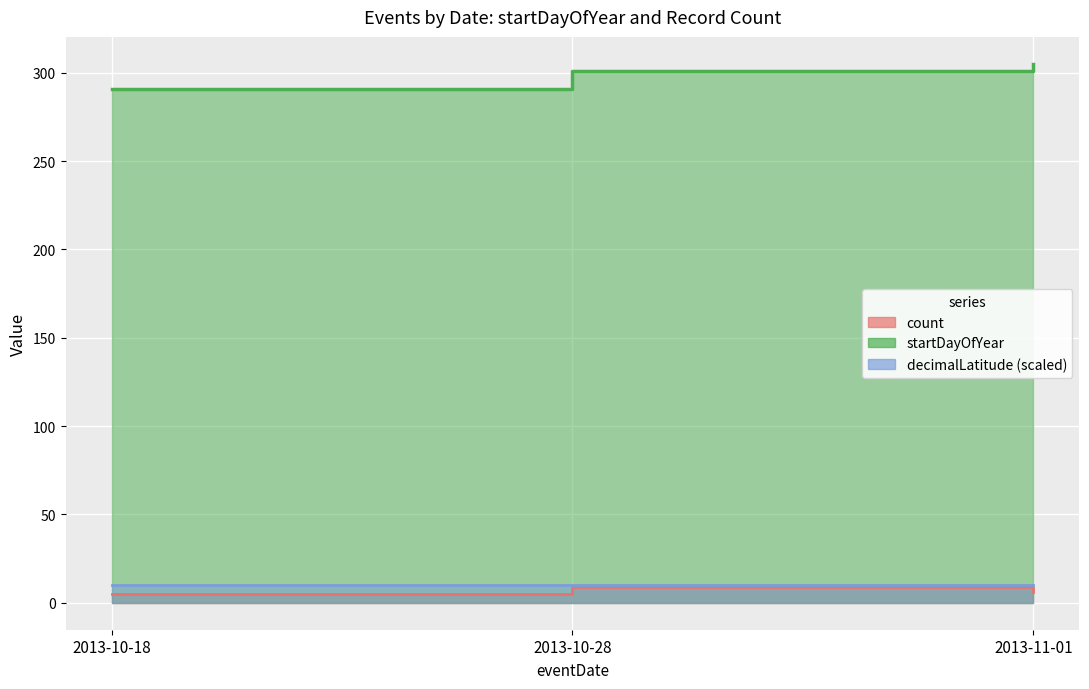

The value of startDayOfYear at 2013-11-01 is 305.0. True or false?

True